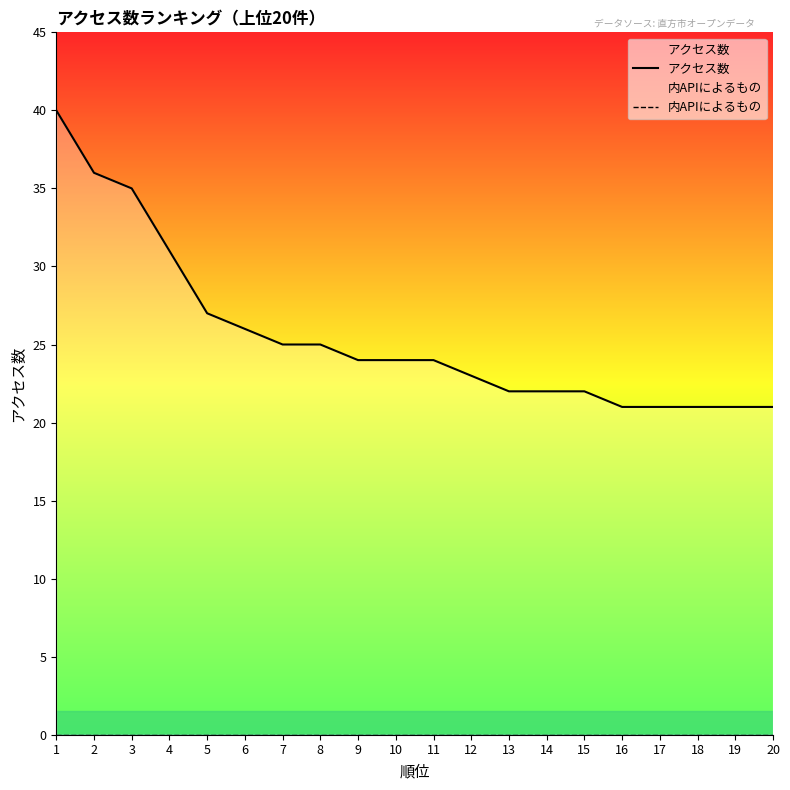

How many lines are shown in the chart?

2